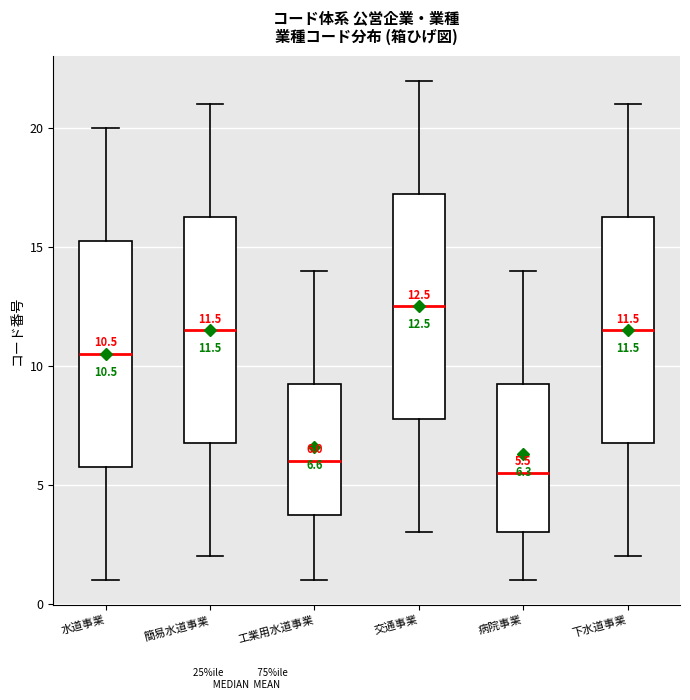

Which box's median line is the lowest?

病院事業